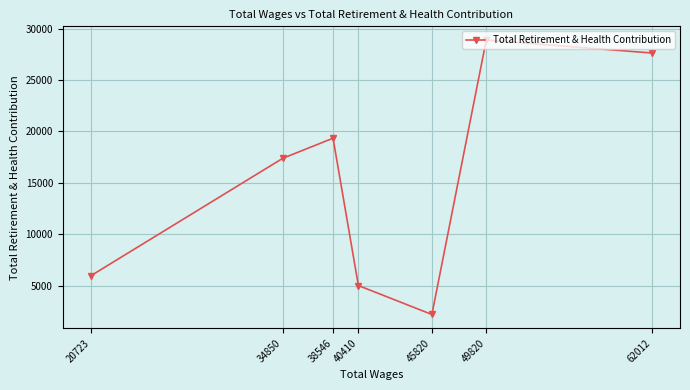

What is the value of the 2nd point from the left?

17387